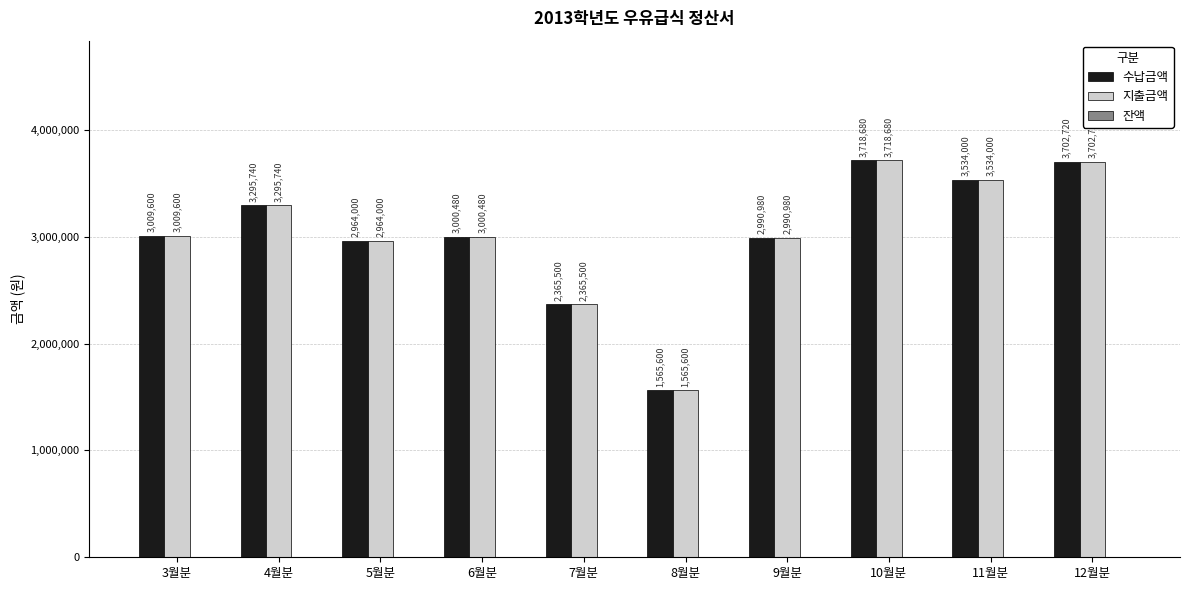

What is the label of the 5th bar from the left?

7월분